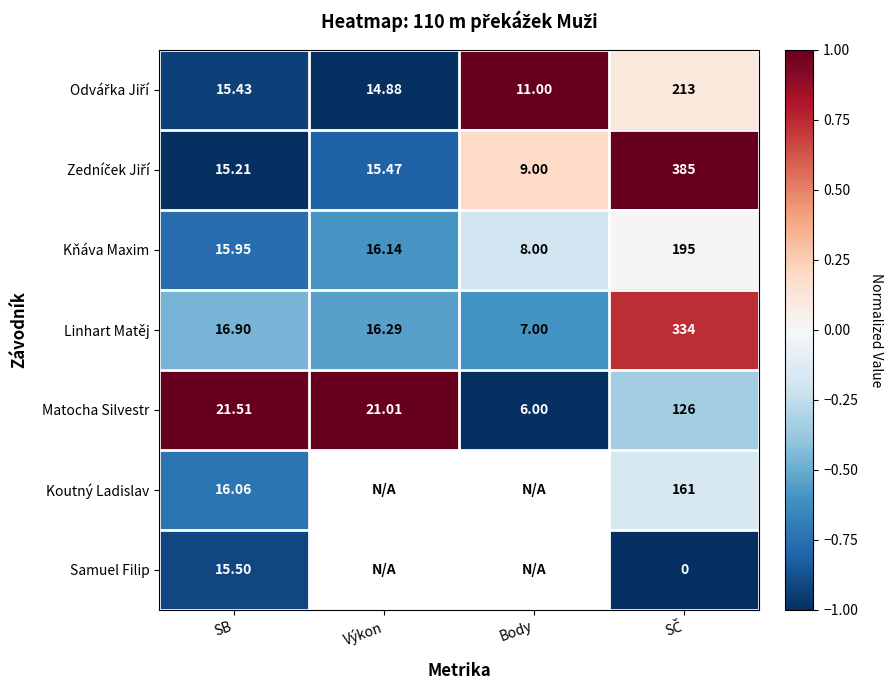

Count the number of categories in the chart.

4